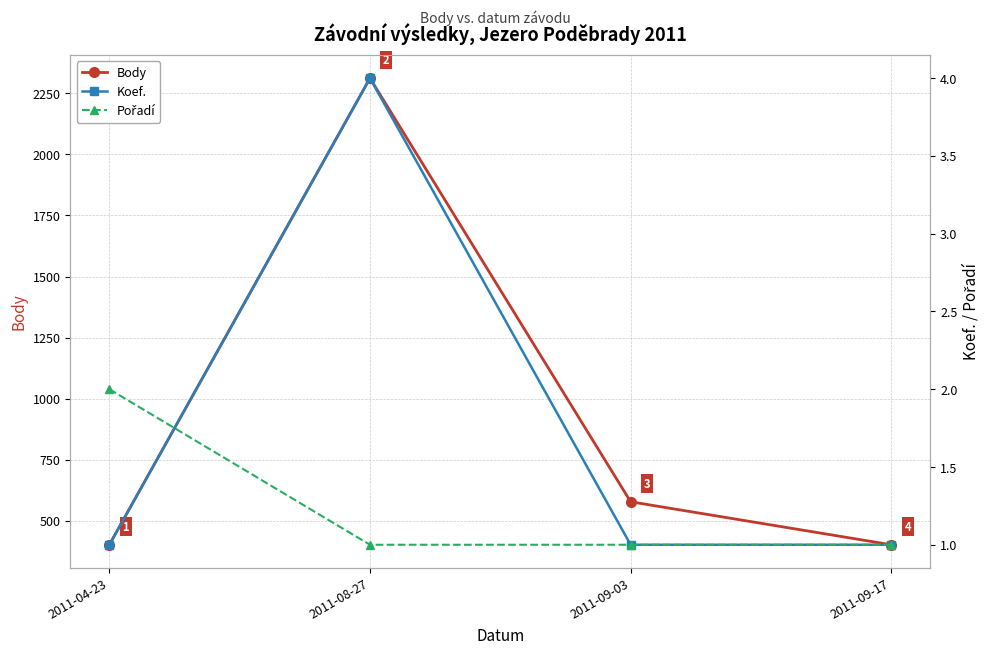

What is the total value across all series at 2011-08-27?

2317